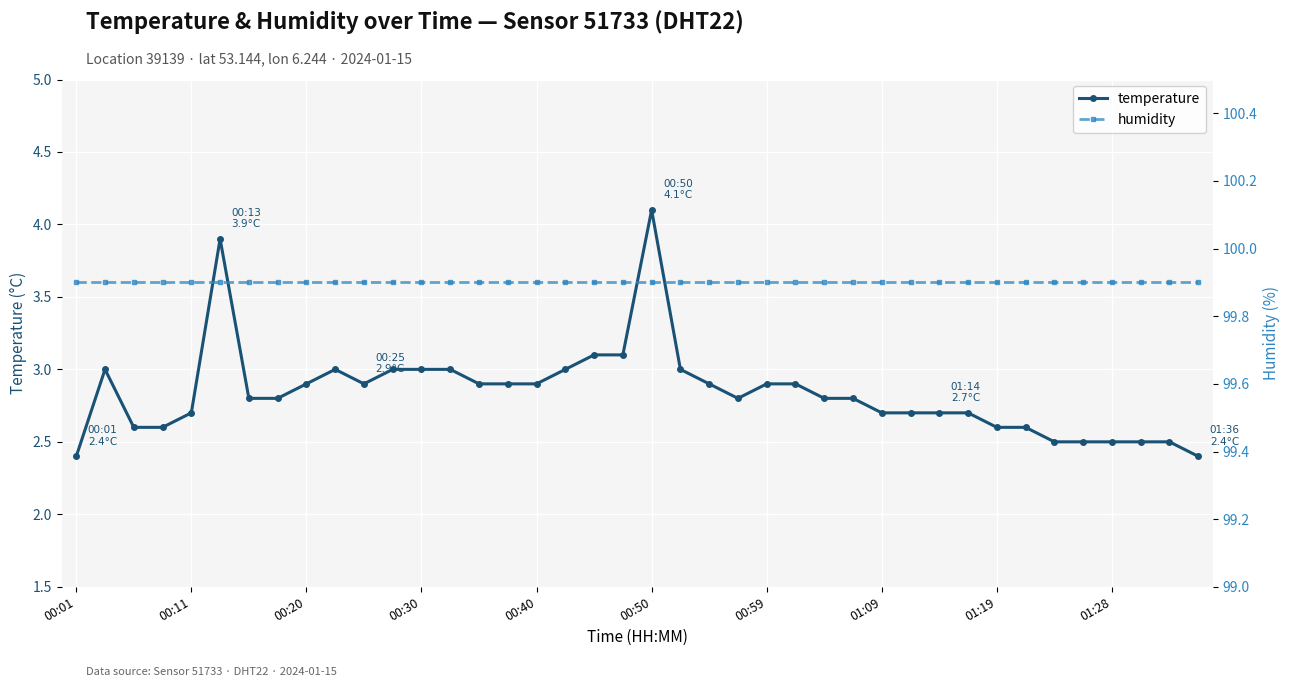

What is the highest value of the temperature series?

4.1